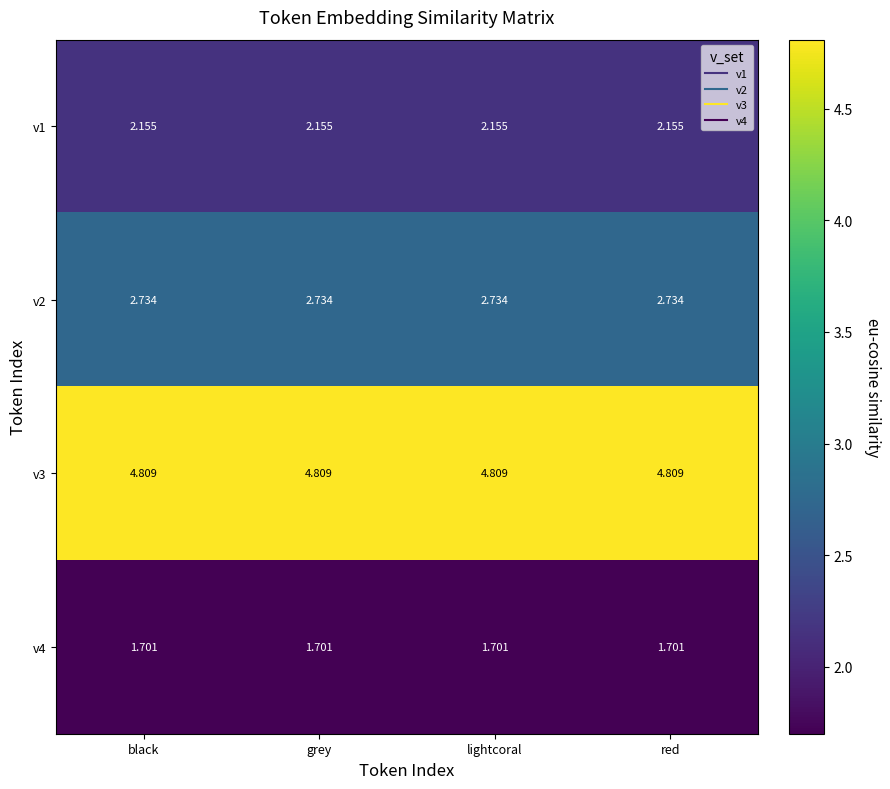

Count the number of categories in the chart.

4